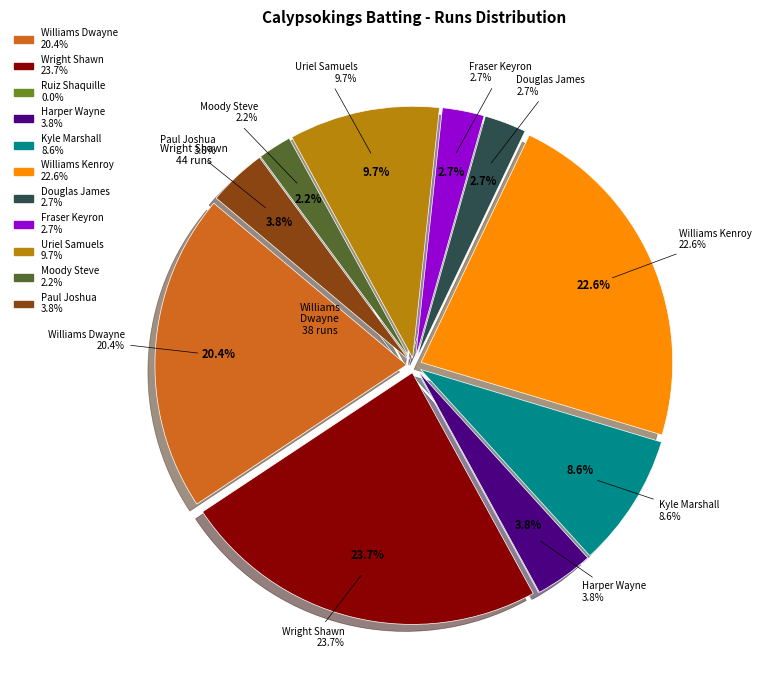

To the nearest percent, what percentage of the pie is Williams Kenroy?

23%